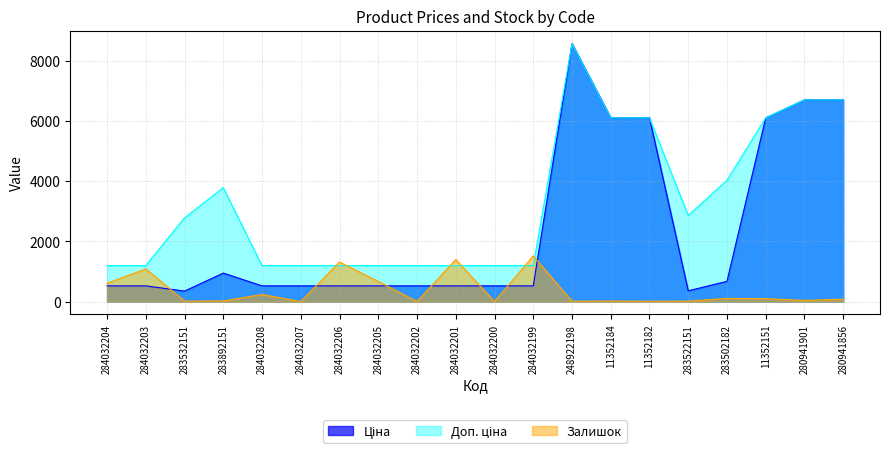

Rank the series at 284032200 from lowest to highest value.

Залишок, Ціна, Доп. ціна